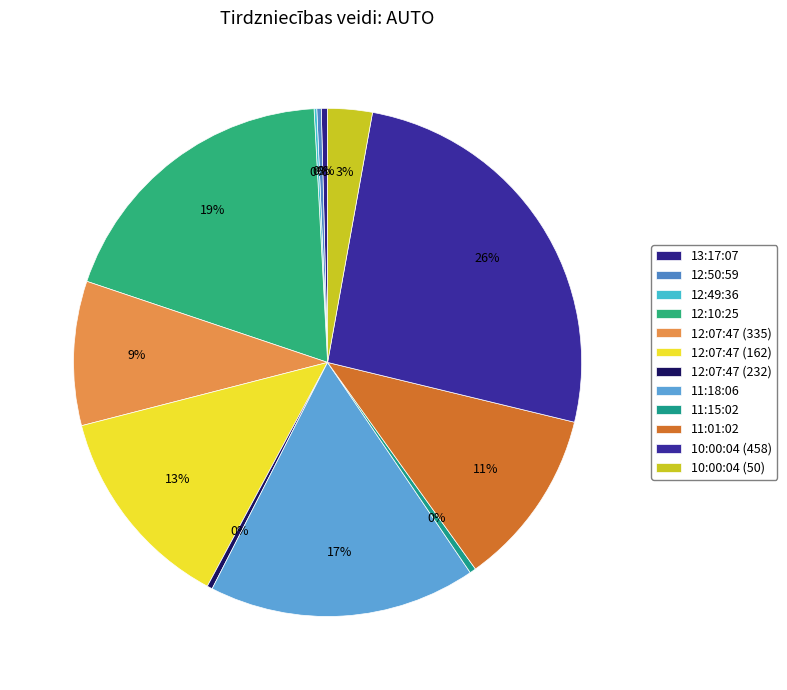

True or false: 10:00:04 (458) accounts for 13% of the total.

False